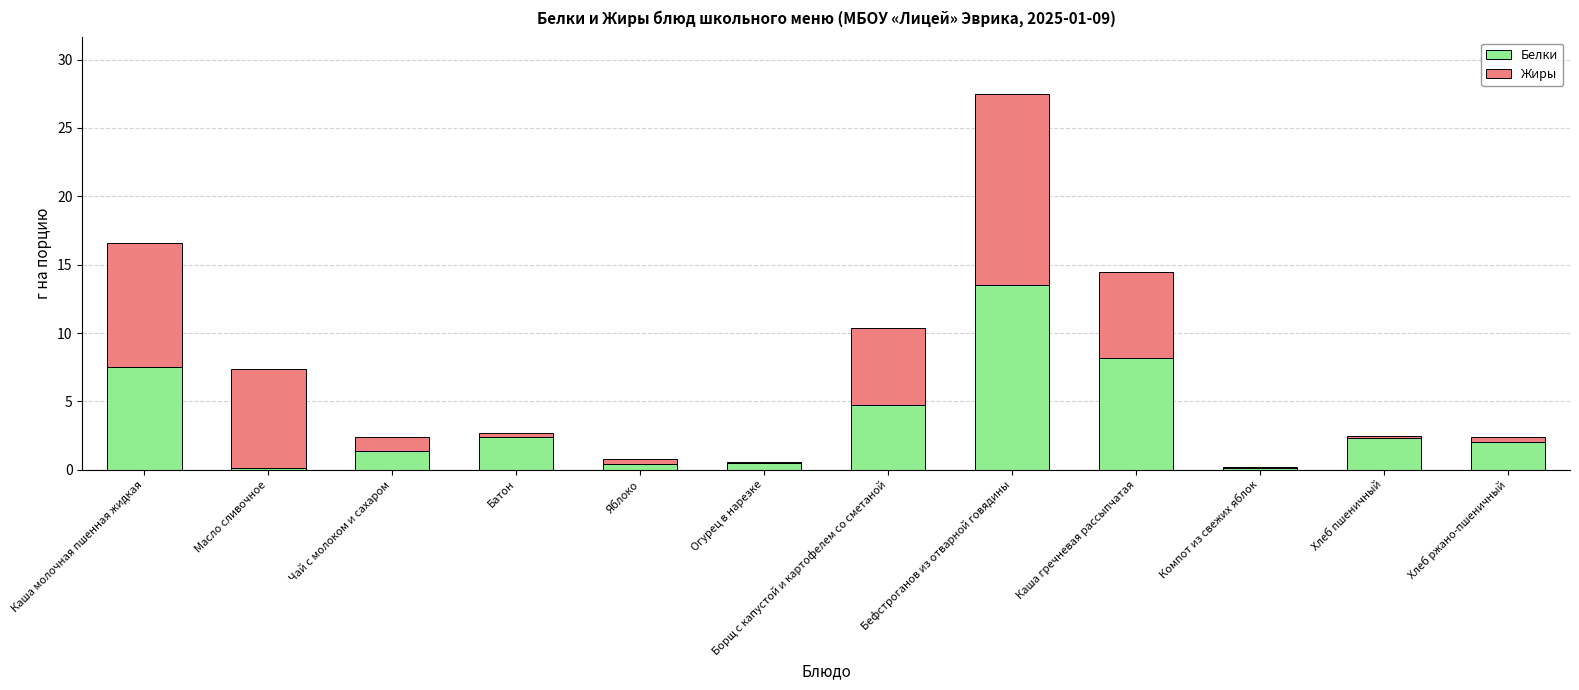

The value of Белки at Чай с молоком и сахаром is 2.5. True or false?

False